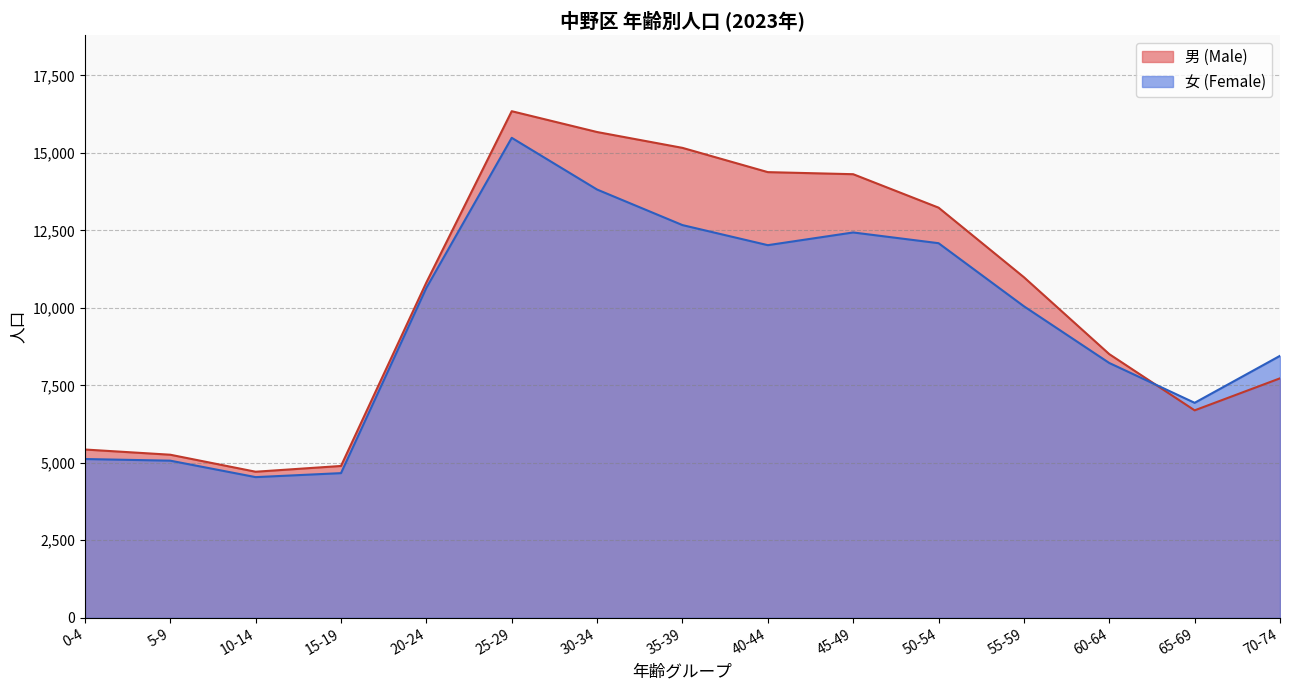

Rank the series at 5-9 from highest to lowest value.

男 (Male), 女 (Female)